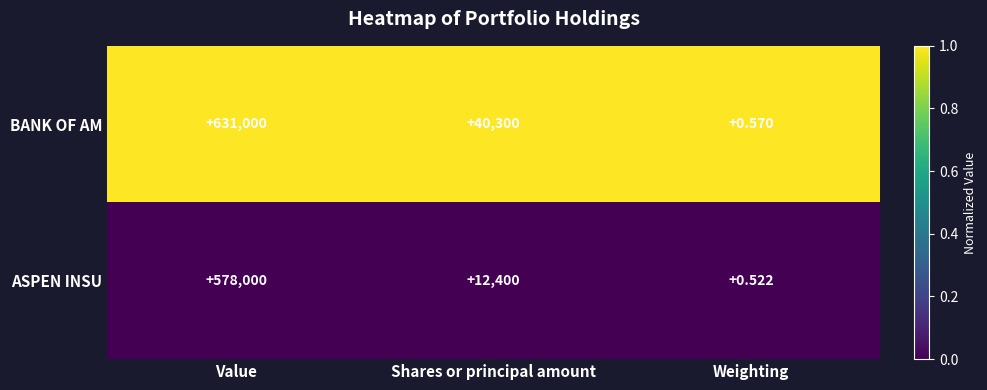

Rank the categories by ASPEN INSU value from lowest to highest.

Weighting, Shares or principal amount, Value